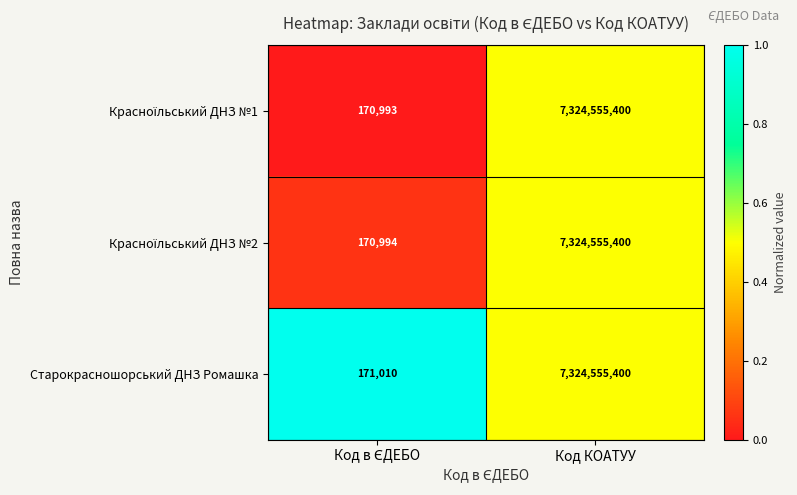

What is the average value of the Старокрасношорський ДНЗ Ромашка series?

3662363205